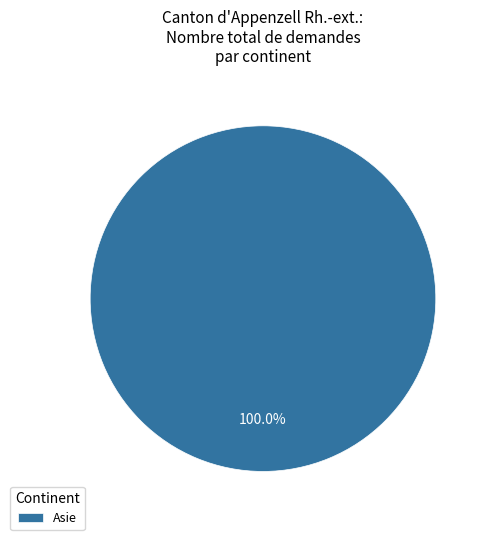

Is there a majority slice in this chart?

Yes